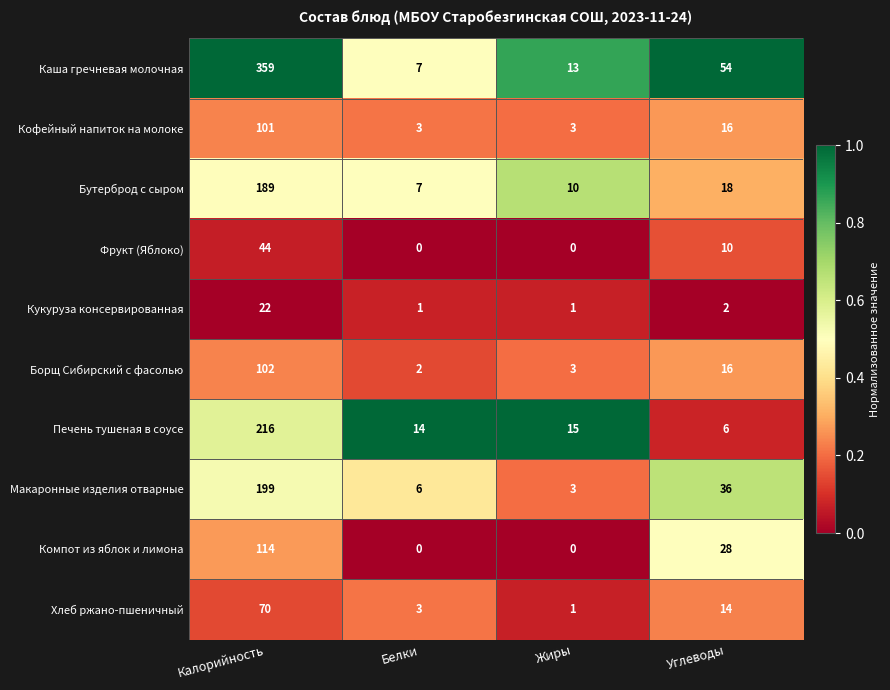

Which series changed the most between Калорийность and Углеводы?

Каша гречневая молочная